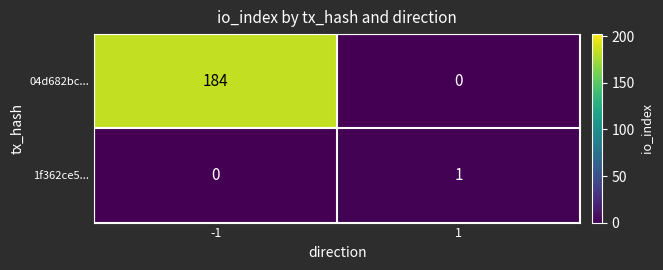

How many series are shown in this chart?

2